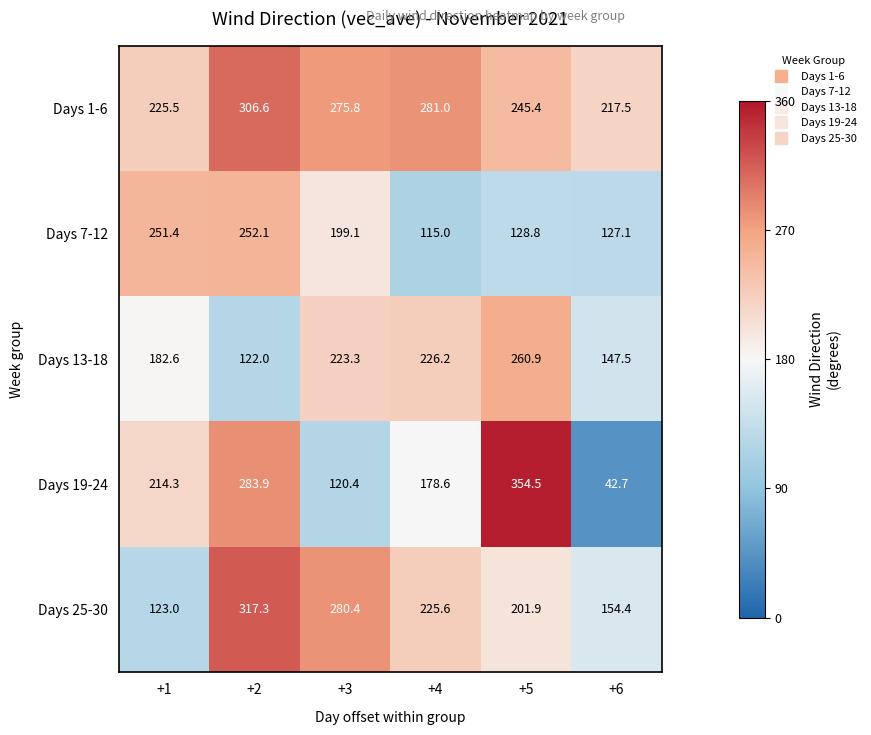

The Days 13-18 series shows 226.2 at +4. True or false?

True